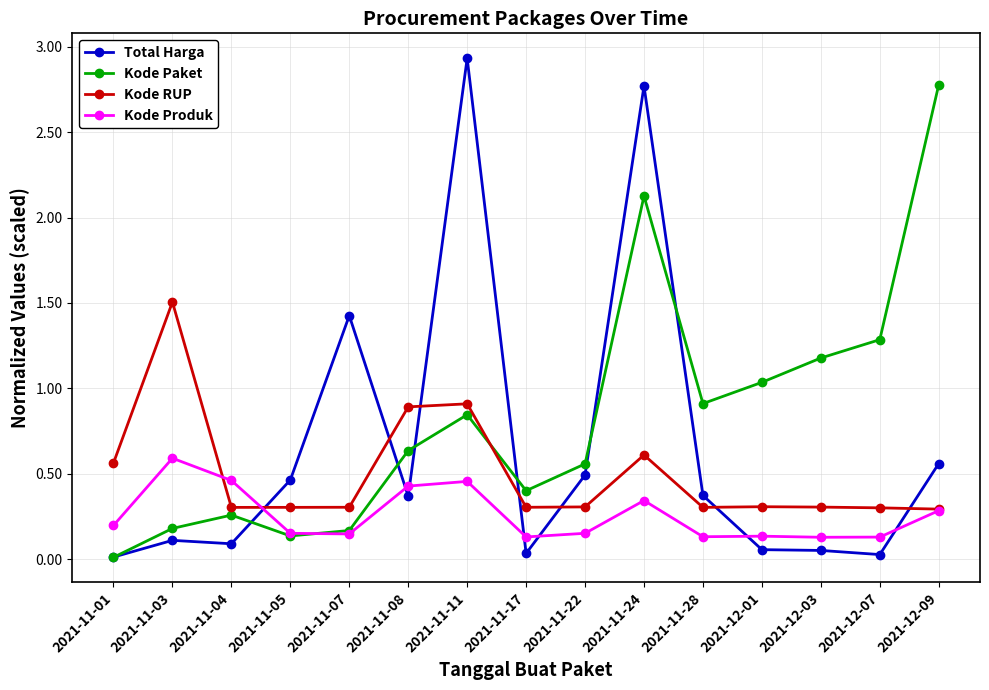

What is the greatest value displayed?

2.9